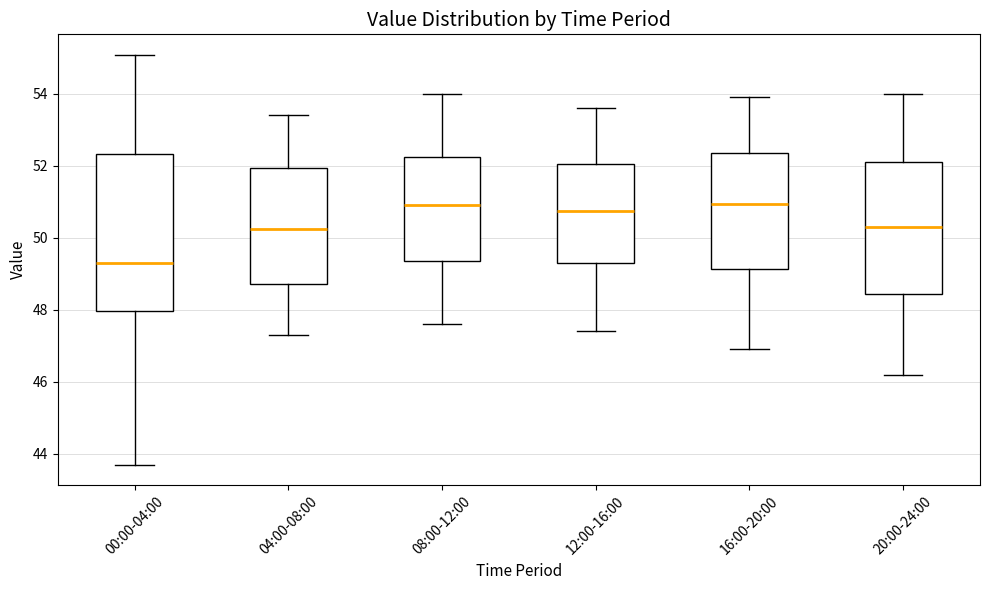

Comparing the boxes themselves (not the whiskers), which one is the tallest?

00:00-04:00